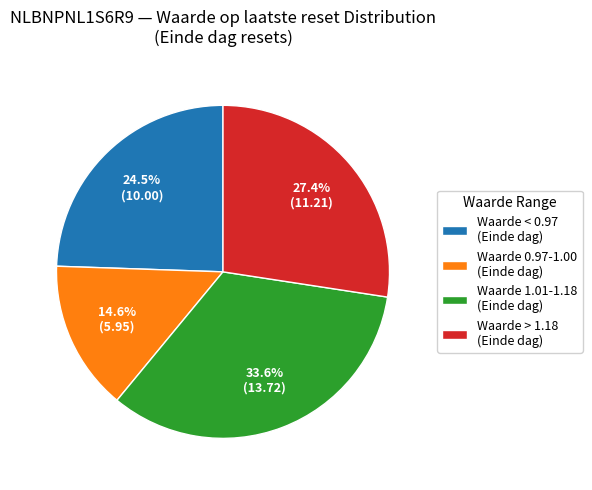

How many segments does this pie chart have?

4